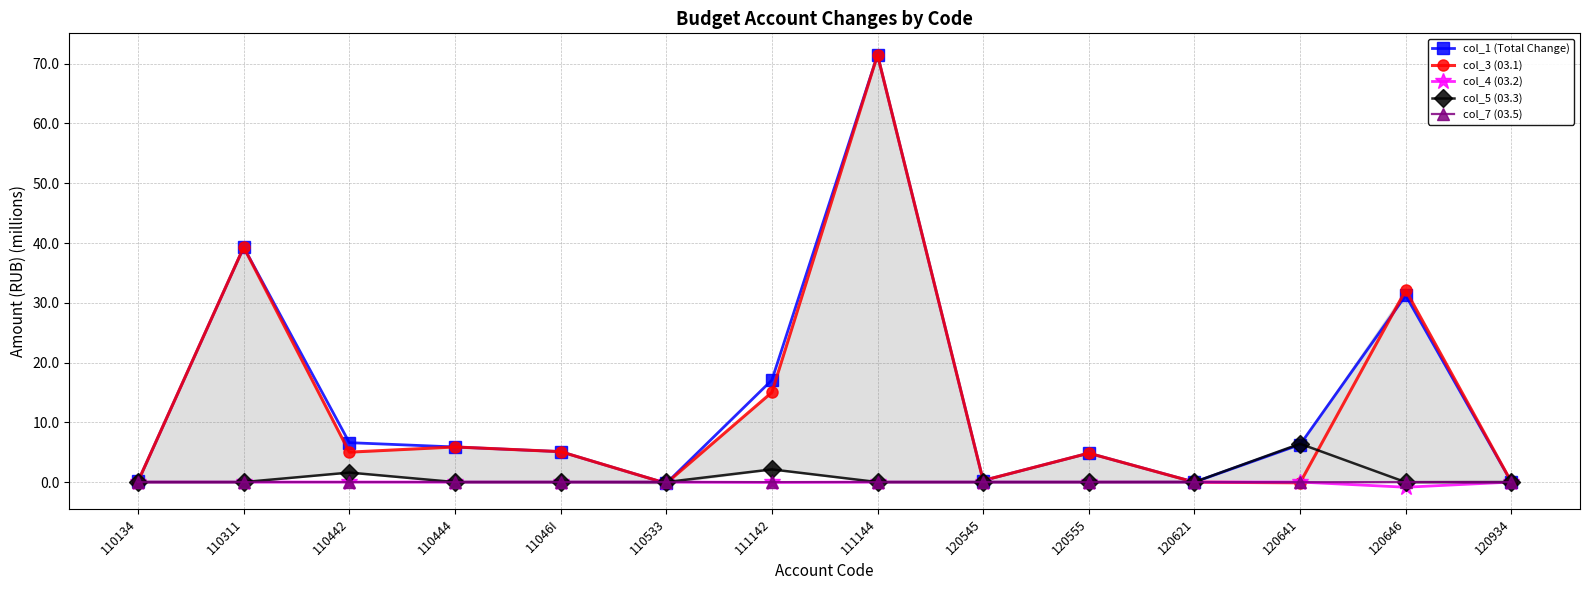

How many data points does each series have?

14